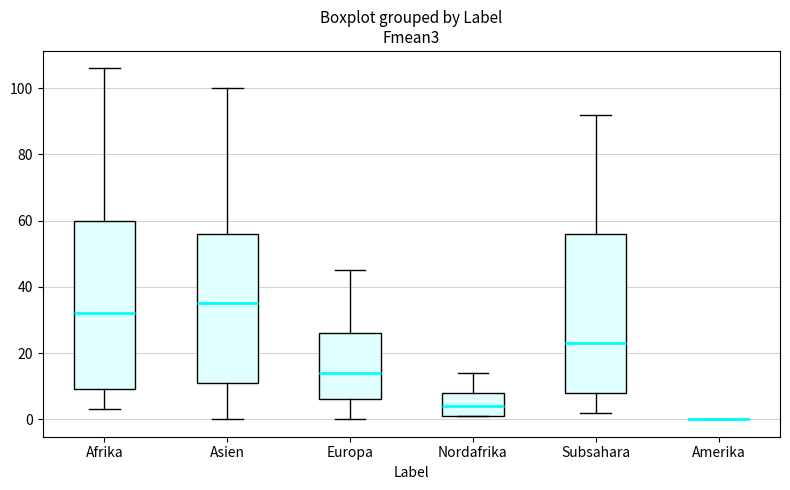

Where is the upper edge of the box for Europa on the y-axis? The values are not printed on the chart, so give them approximately, as read against the axis.

26